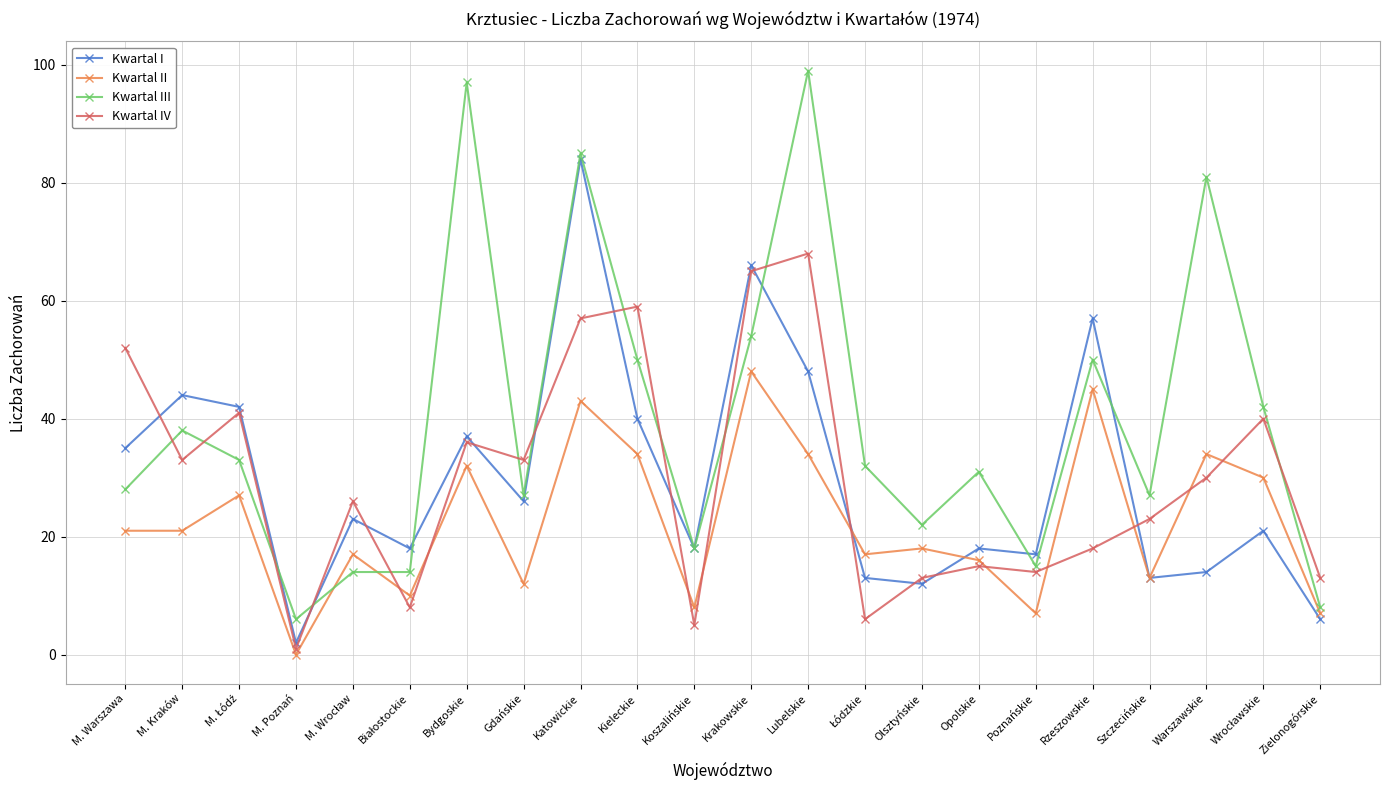

Is it true that Kwartal I equals 8 at Szczecińskie?

False